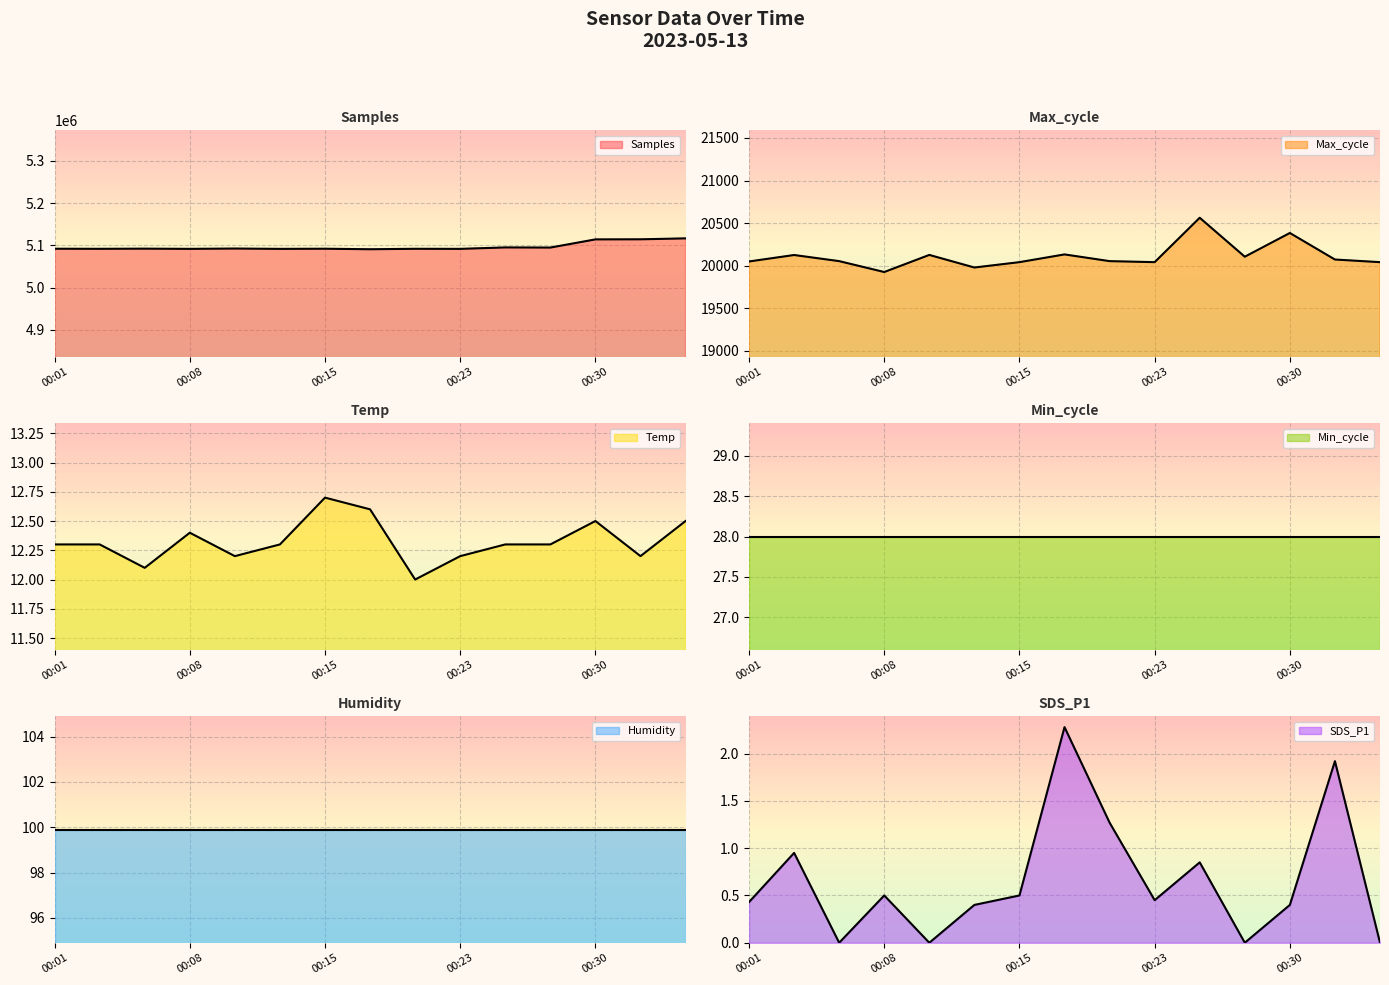

What is the spread (max minus min) of values at 00:32?

5114359.1